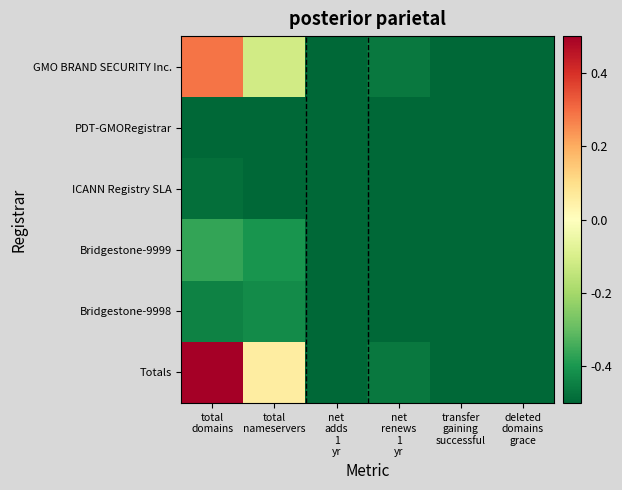

What is the total value across all series at total
nameservers?

-1.9